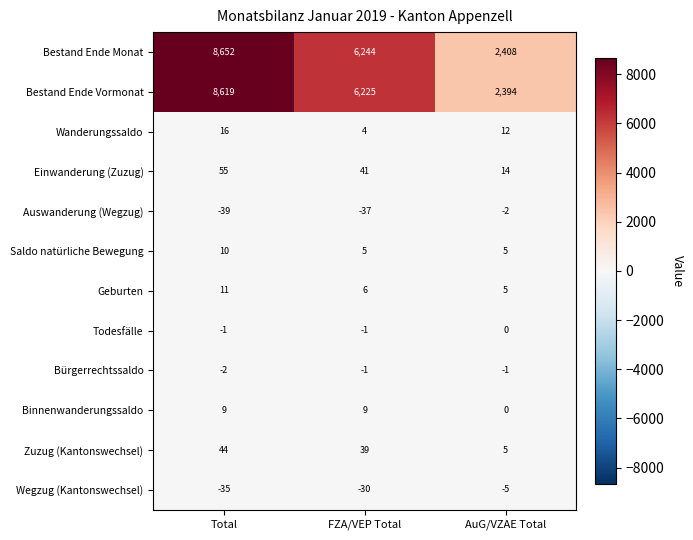

What is the average value of the Saldo natürliche Bewegung series?

7